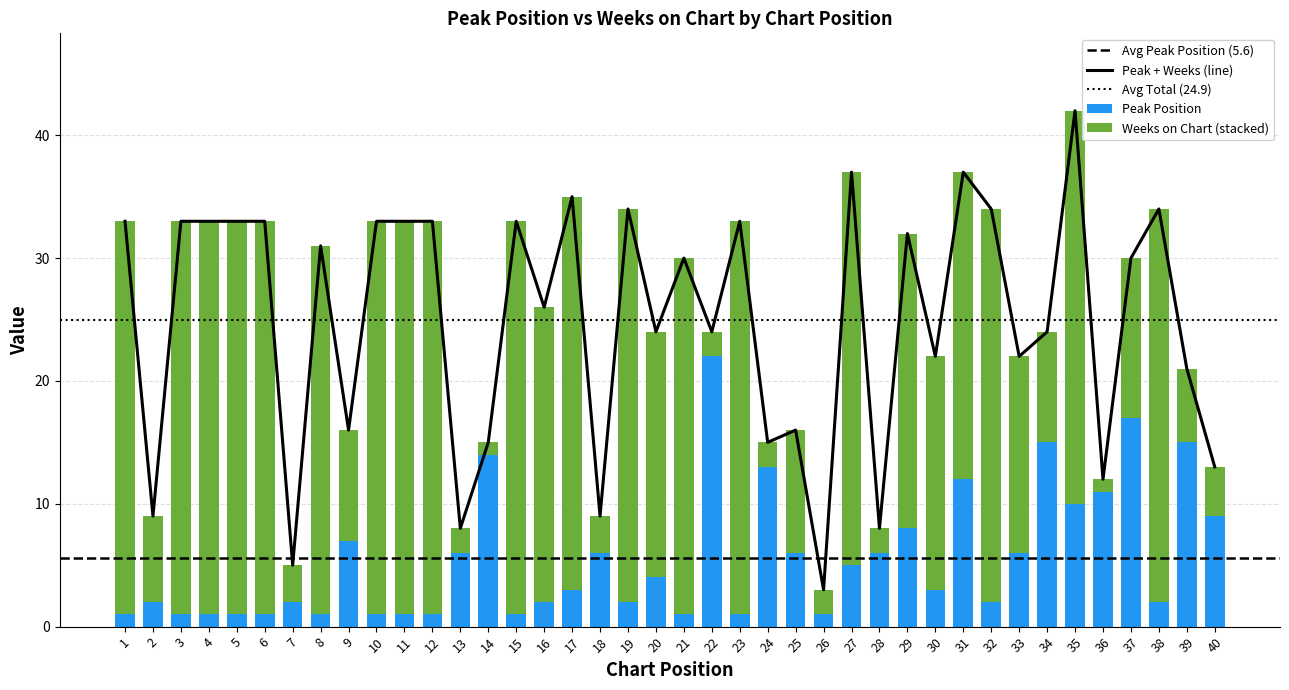

What is the minimum value for Weeks on Chart?

1